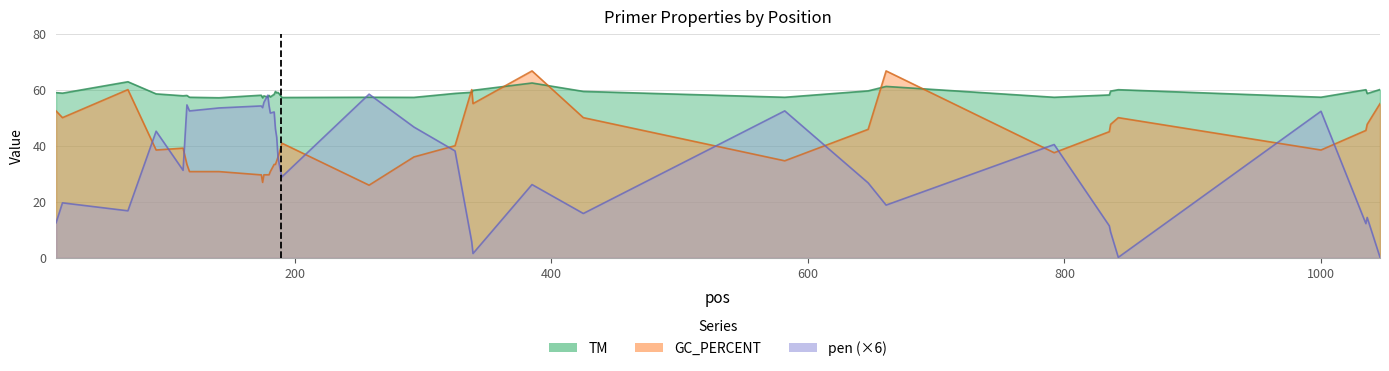

What is the greatest value displayed?

66.7